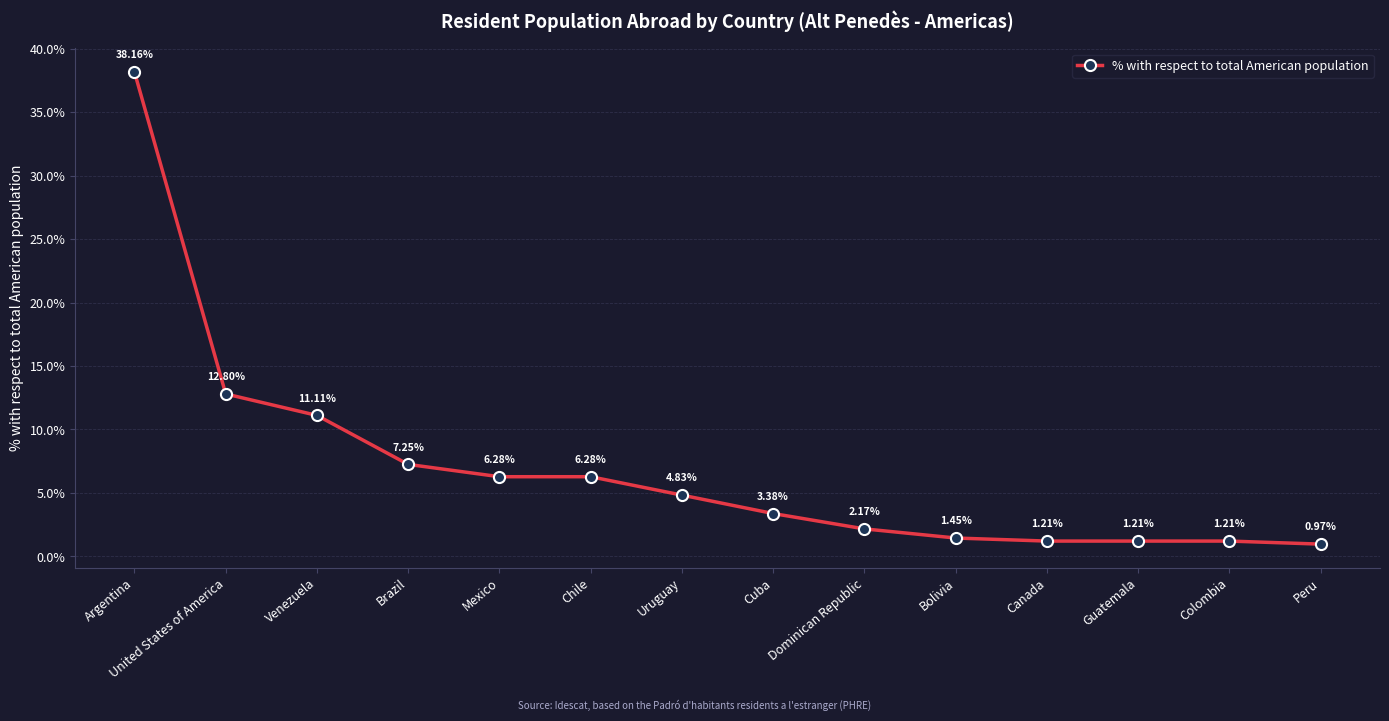

How many lines are shown in the chart?

1